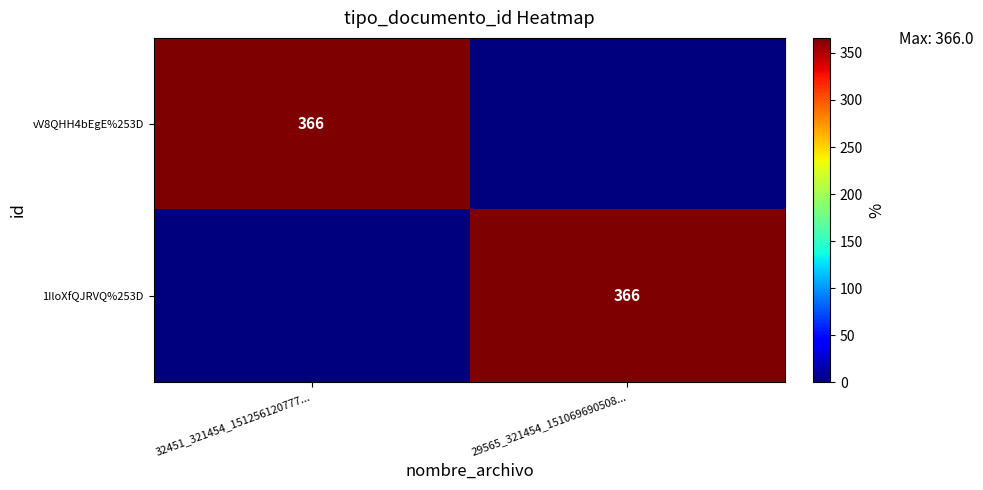

What is the total value across all series at 32451_321454_151256120777...?

366